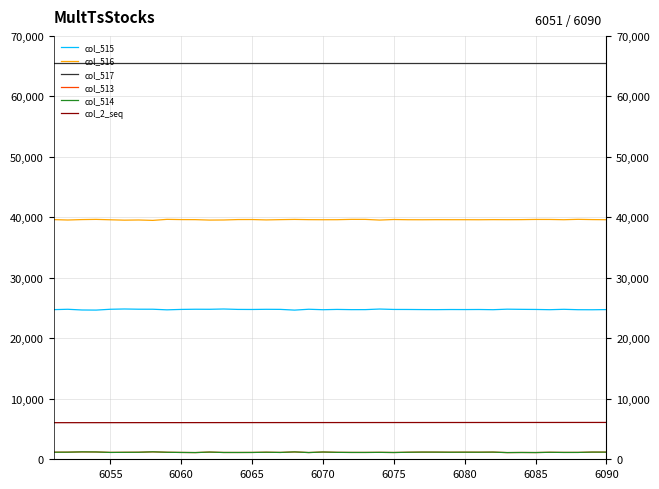

What is the spread (max minus min) of values at 6060?

64313